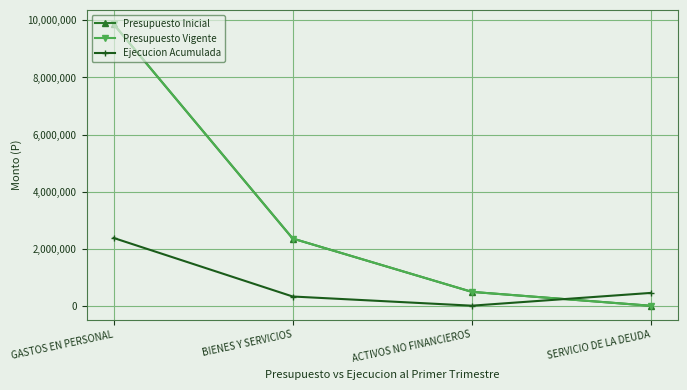

Does the chart have visible grid lines?

Yes